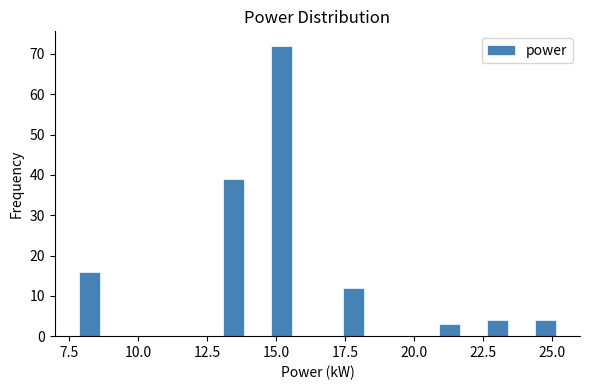

Read against the x-axis, roughly where is the centre of the tallest bar?

15.0